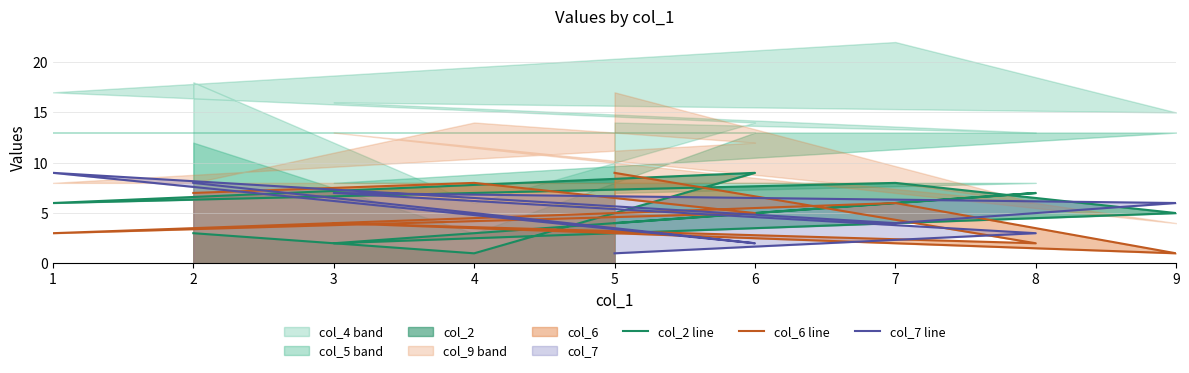

At which category does col_7 line reach its first local valley?

6